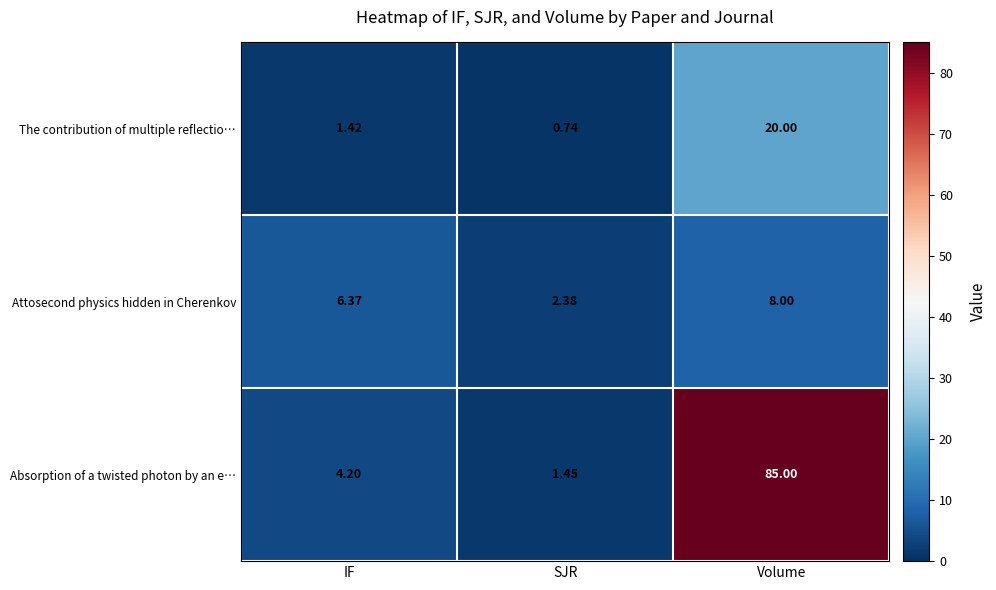

What is the total value across all series at IF?

12.0